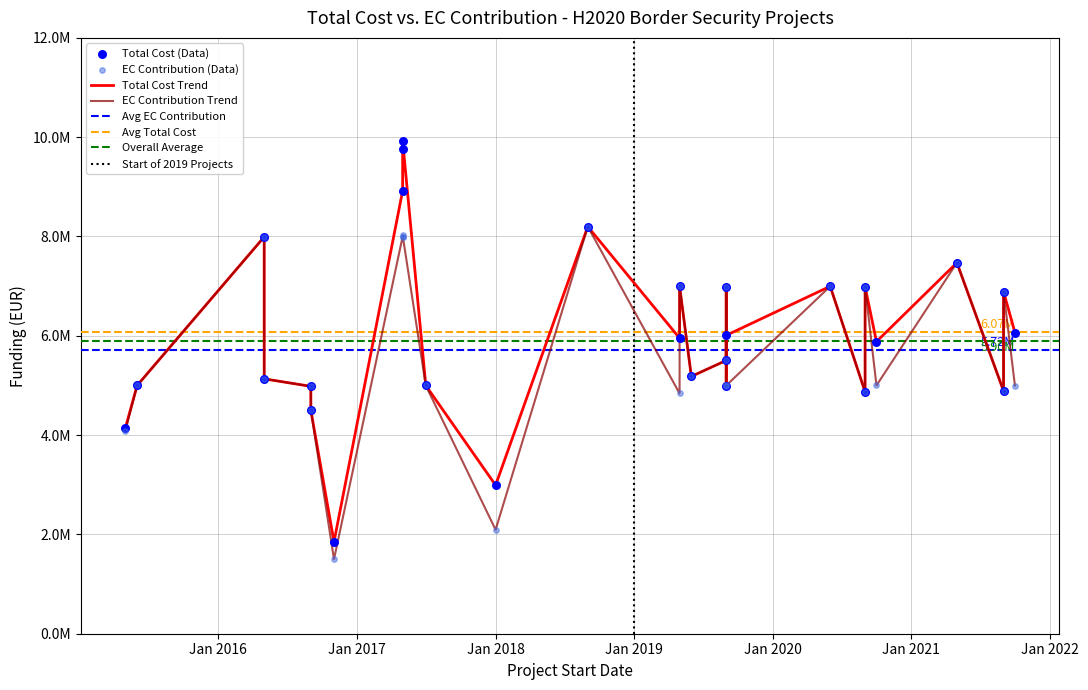

Which series has the widest spread of Y values?

totalCost